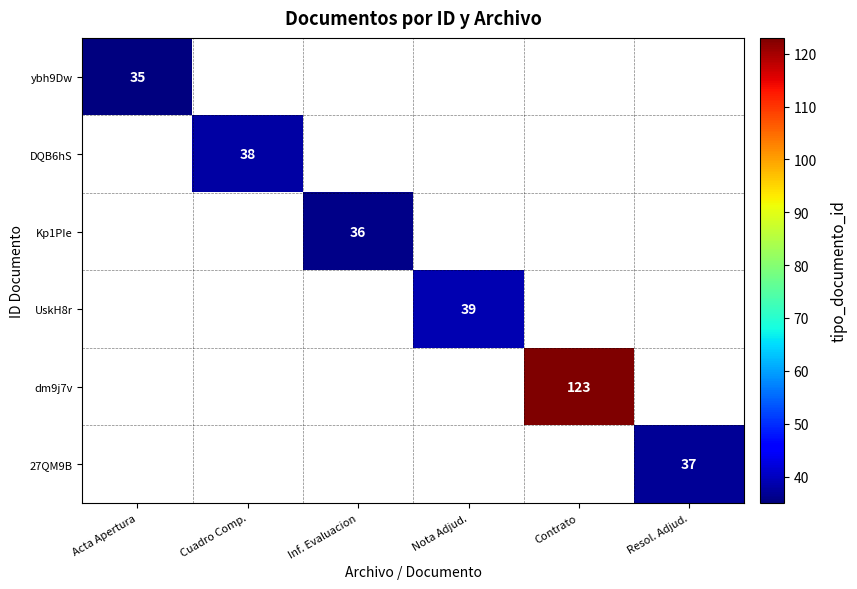

The value of Kp1PIe at Inf. Evaluacion is 36. True or false?

True